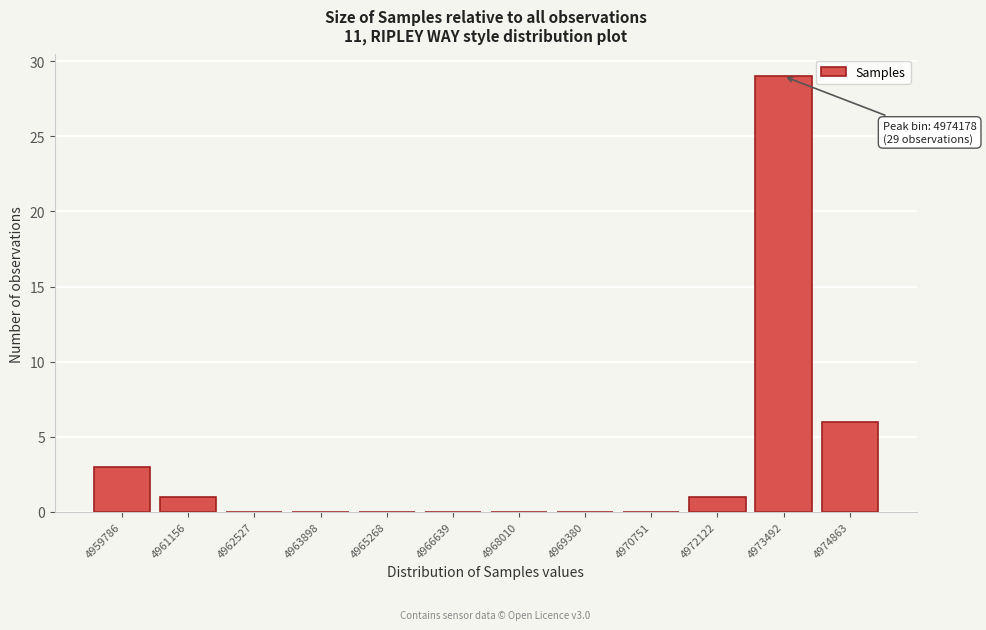

Reading left to right, extract all data points from this chart.

4959786=3	4961156=1	4962527=0	4963898=0	4965268=0	4966639=0	4968010=0	4969380=0	4970751=0	4972122=1	4973492=29	4974863=6